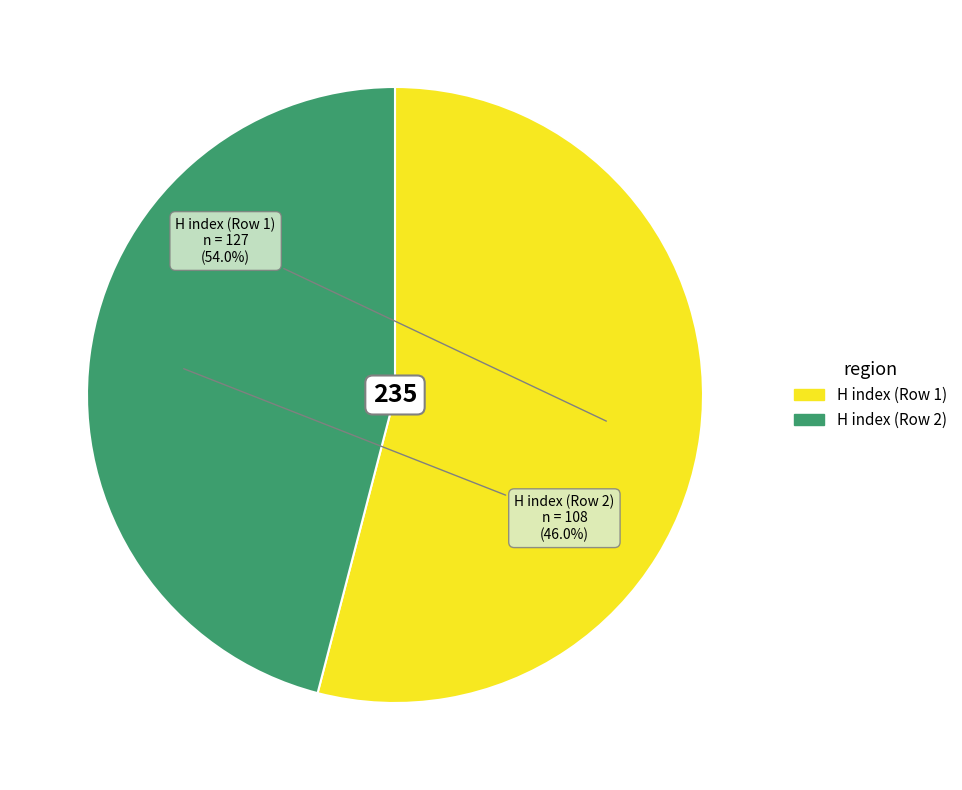

Which category accounts for the majority?

H index (Row 1)